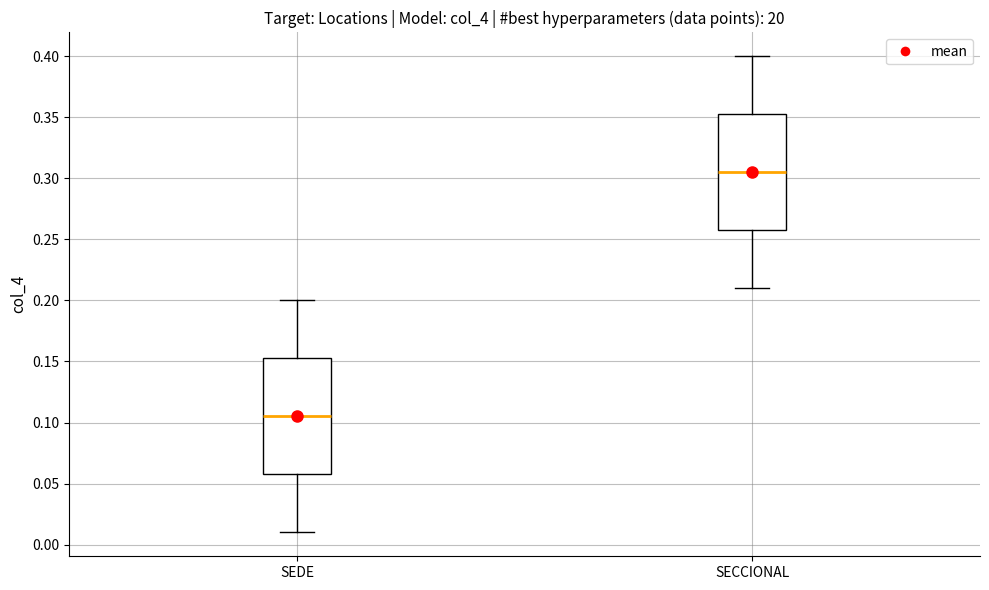

Reading left to right, transcribe this box plot: for each box, give where its median line is, the range the box spans, and where its two whiskers end, as read against the y-axis. The values are not printed on the chart, so give them approximately, as read against the axis.

SEDE: median 0.105, box 0.060 to 0.155, whiskers 0.010 to 0.200
SECCIONAL: median 0.305, box 0.260 to 0.355, whiskers 0.210 to 0.400